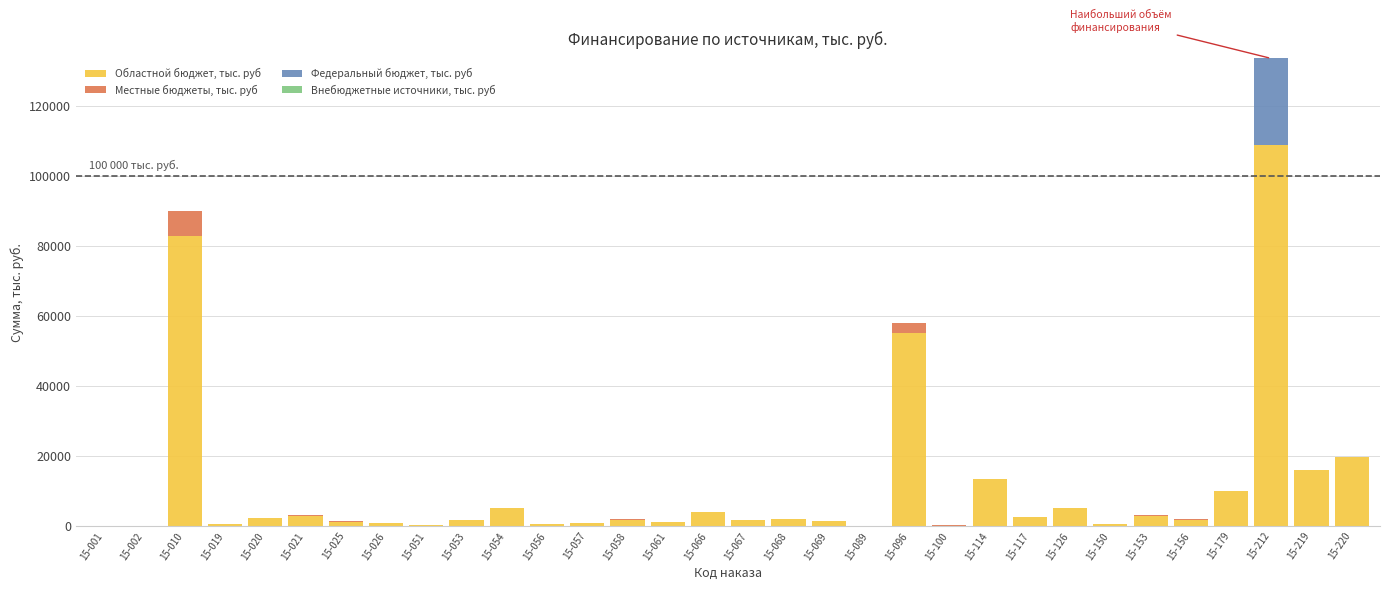

What is the maximum value for Областной бюджет, тыс. руб?

108951.5